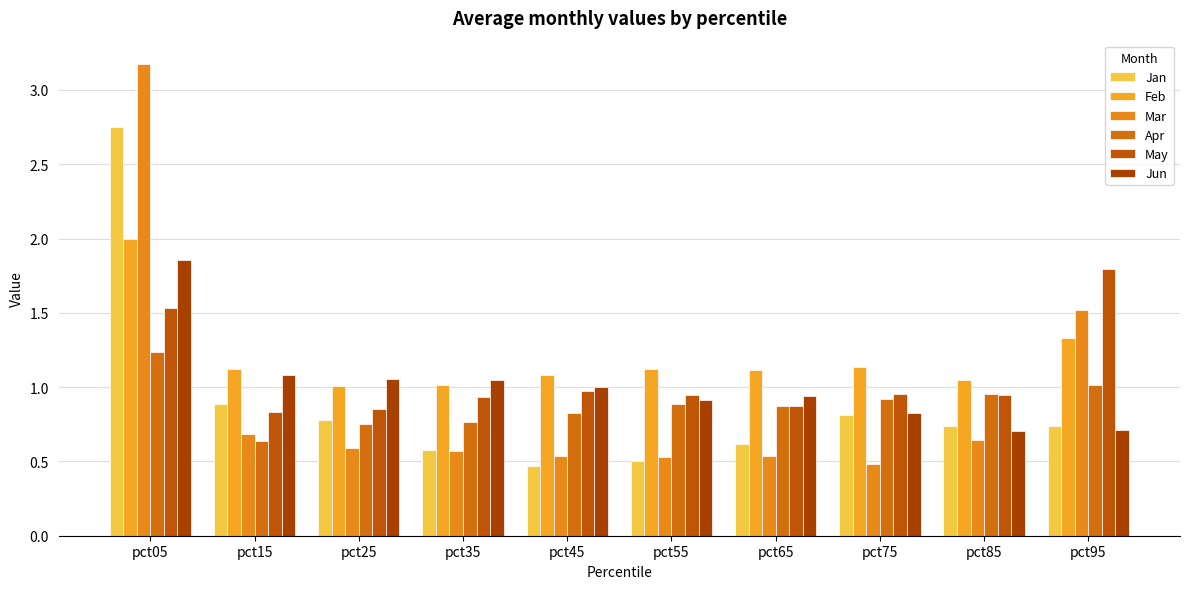

Reading right to left, list all the values displayed in this chart.

Jan: 0.7	0.7	0.8	0.6	0.5	0.5	0.6	0.8	0.9	2.7
Feb: 1.3	1.1	1.1	1.1	1.1	1.1	1.0	1.0	1.1	2.0
Mar: 1.5	0.6	0.5	0.5	0.5	0.5	0.6	0.6	0.7	3.2
Apr: 1.0	1.0	0.9	0.9	0.9	0.8	0.8	0.8	0.6	1.2
May: 1.8	0.9	1.0	0.9	0.9	1.0	0.9	0.9	0.8	1.5
Jun: 0.7	0.7	0.8	0.9	0.9	1.0	1.1	1.1	1.1	1.9